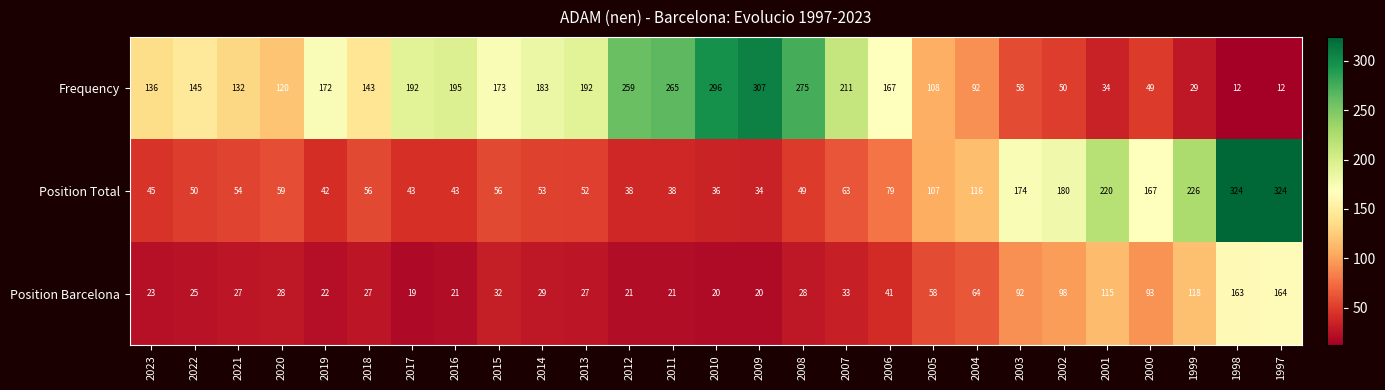

At how many categories does at least one series exceed 177?

15